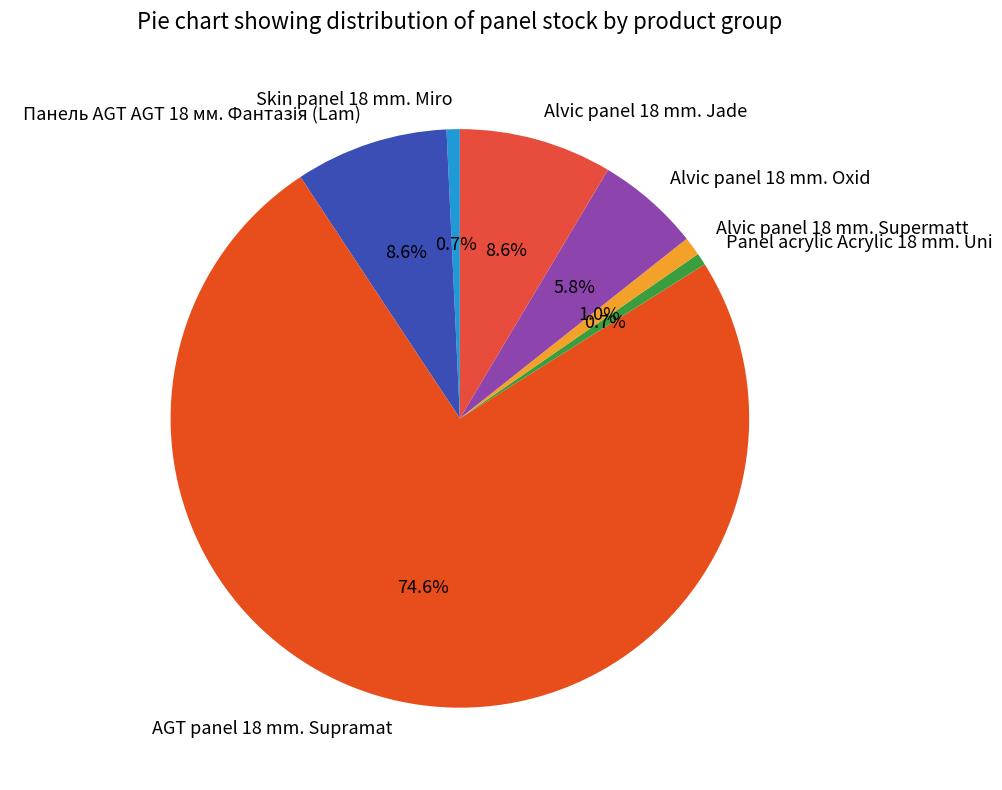

True or false: AGT panel 18 mm. Supramat accounts for 82% of the total.

False